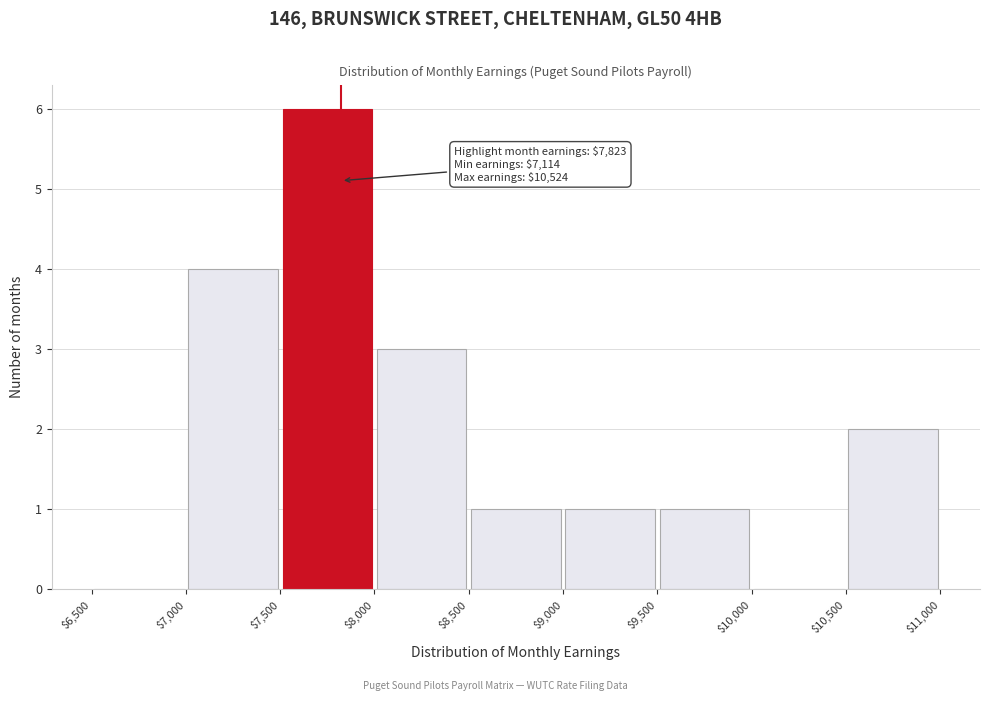

Over which range of the x-axis is the bar tallest?

$7,500 to $8,000